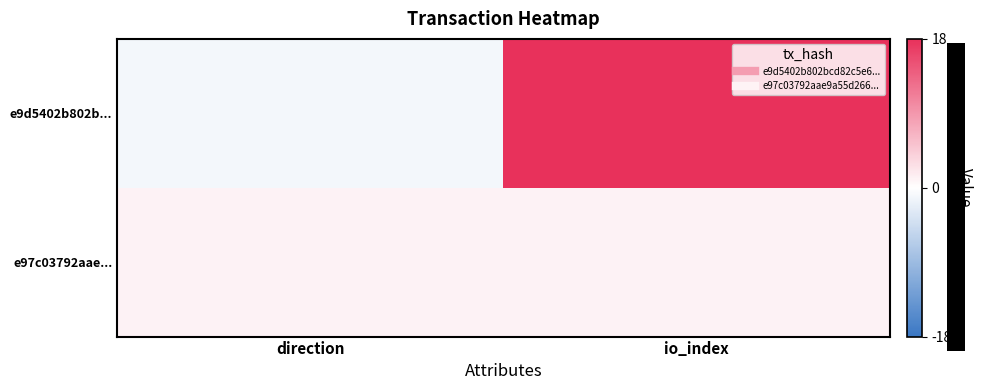

Reading left to right, what are all the values shown in this chart?

e9d5402b802b...: direction=-1	io_index=18
e97c03792aae...: direction=1	io_index=1